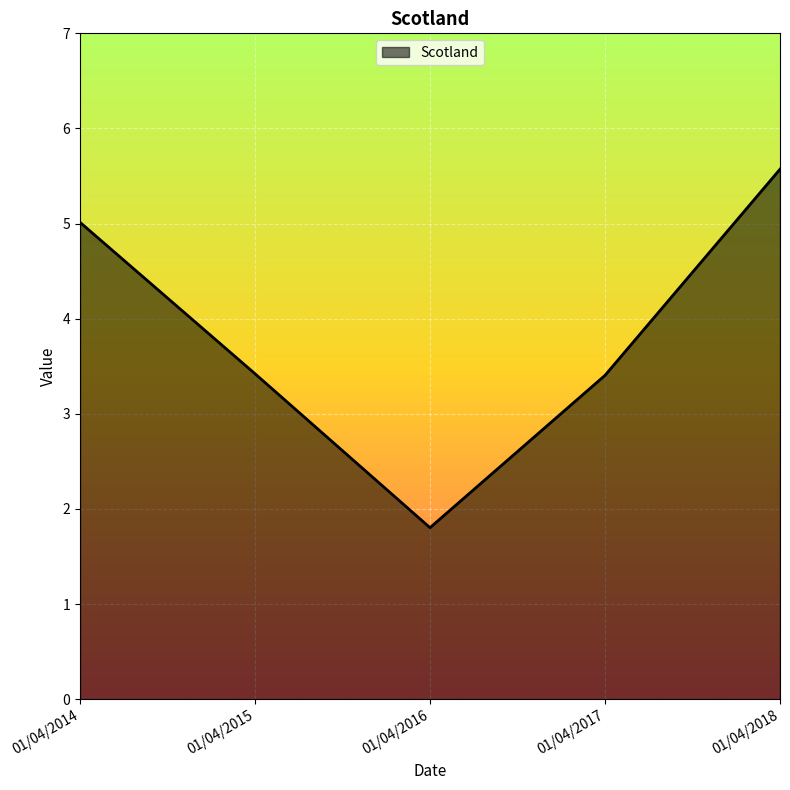

Where does the data first go above 3?

01/04/2014